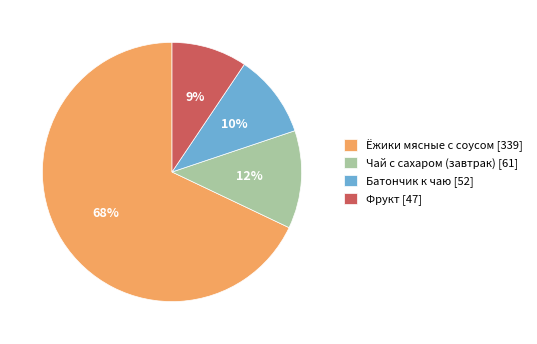

True or false: Фрукт accounts for 1% of the total.

False